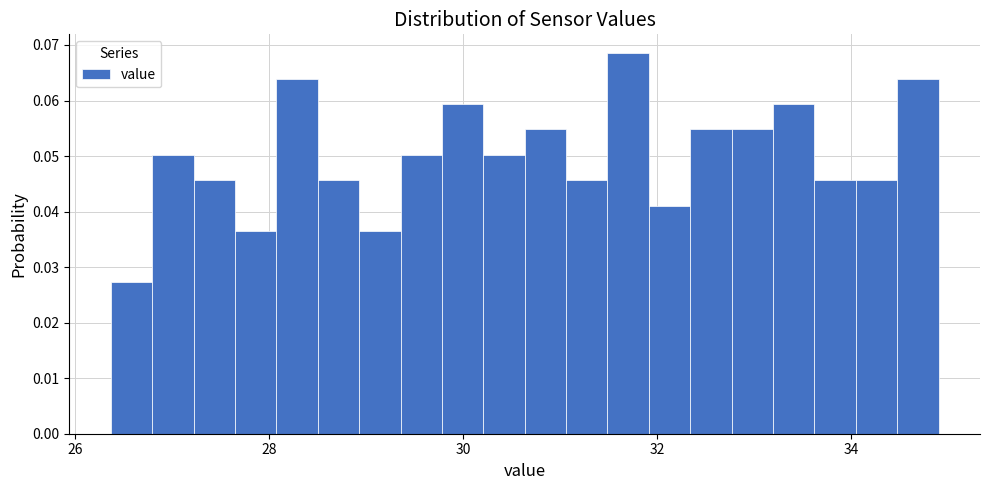

Around what value on the x-axis is the tallest bar? Give the approximate position of its centre, as read against the axis.

31.8